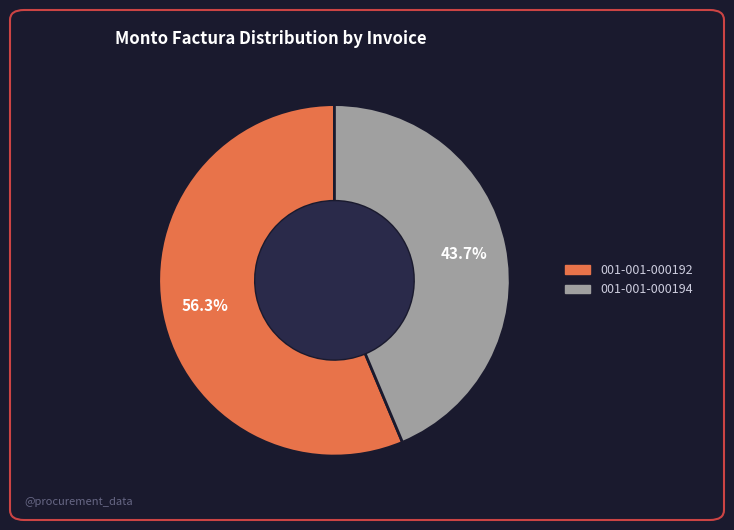

Rank the categories by value from lowest to highest.

001-001-000194, 001-001-000192